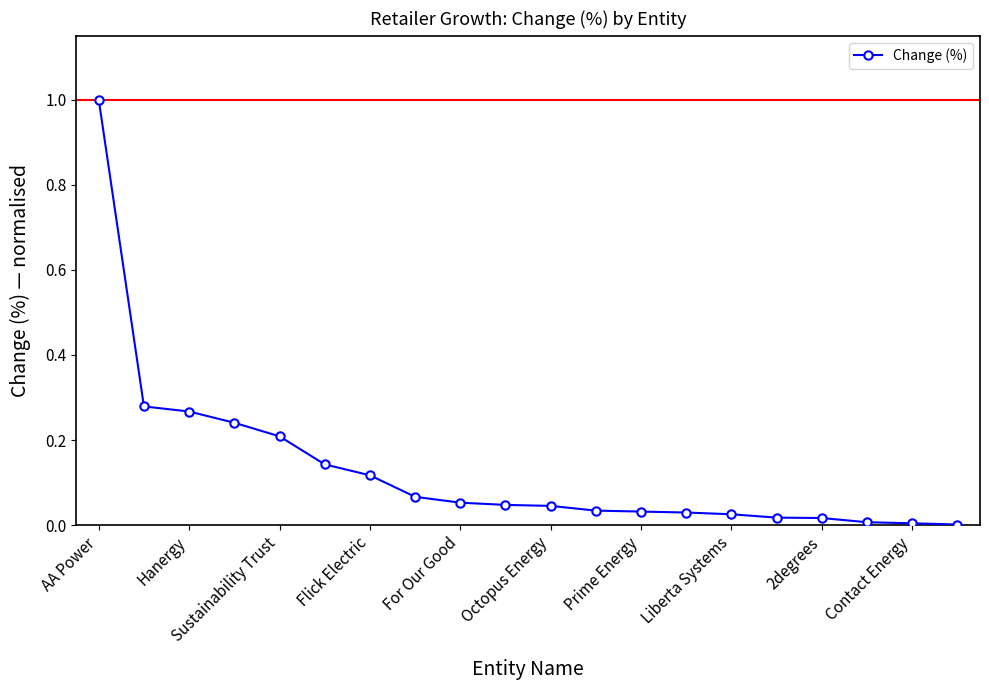

What is the difference between the maximum and minimum values?

1.0